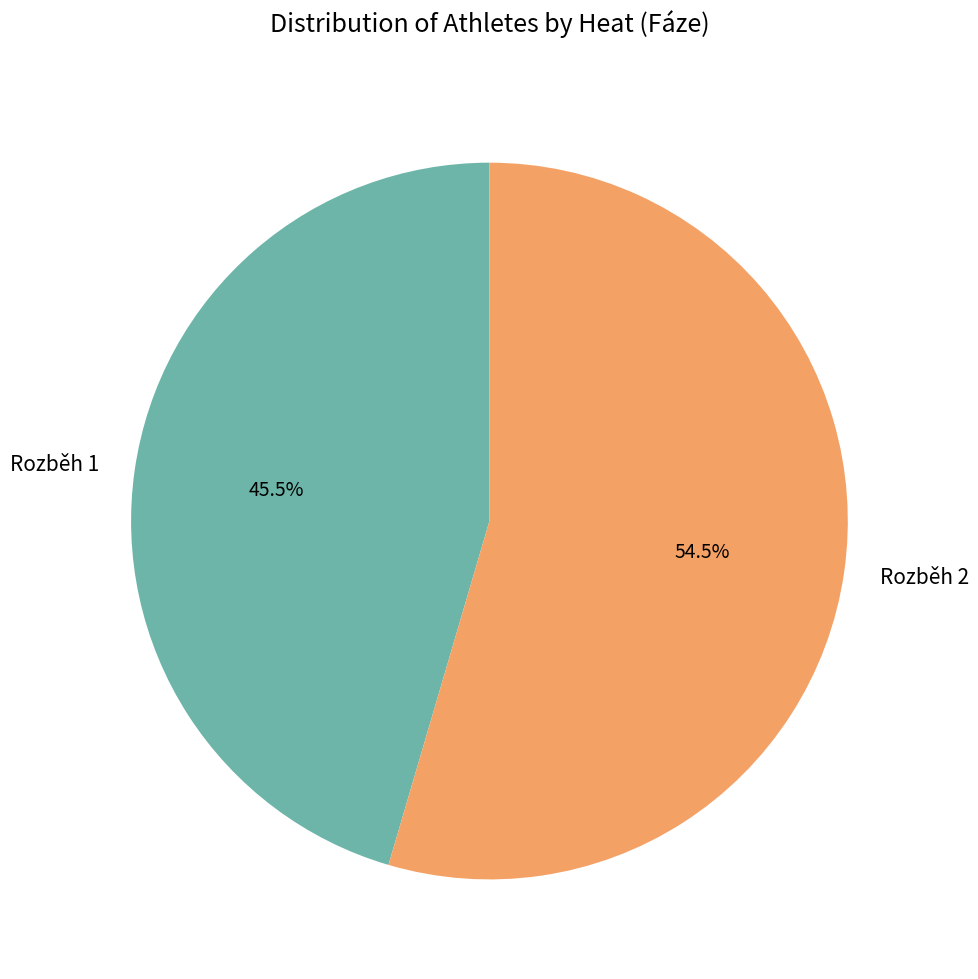

How many slices are in this pie chart?

2